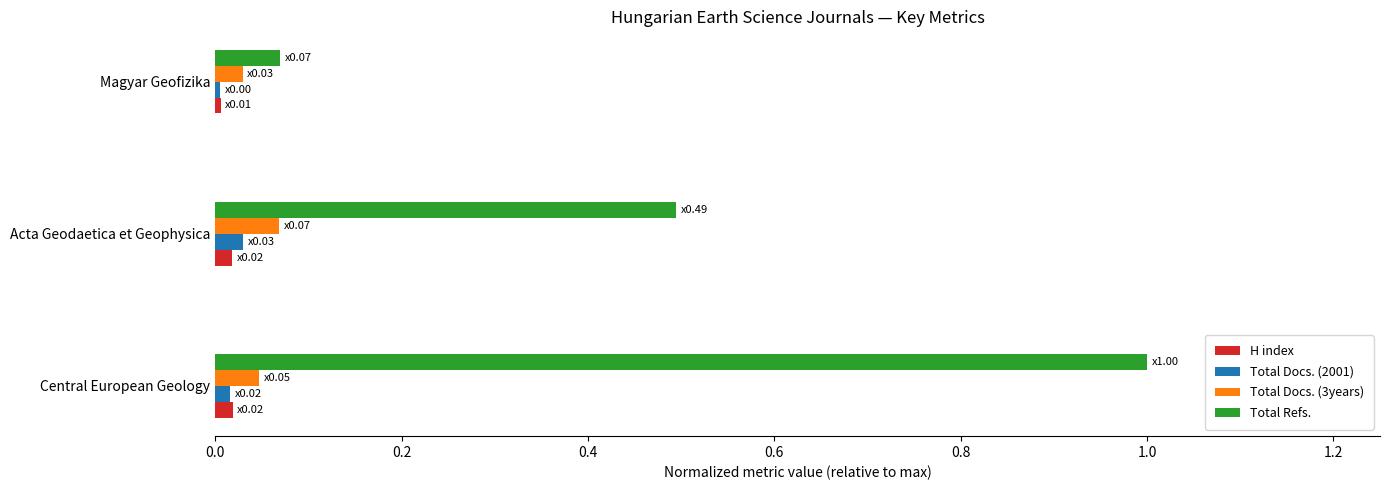

The Total Refs. series shows 1.0 at Central European Geology. True or false?

True